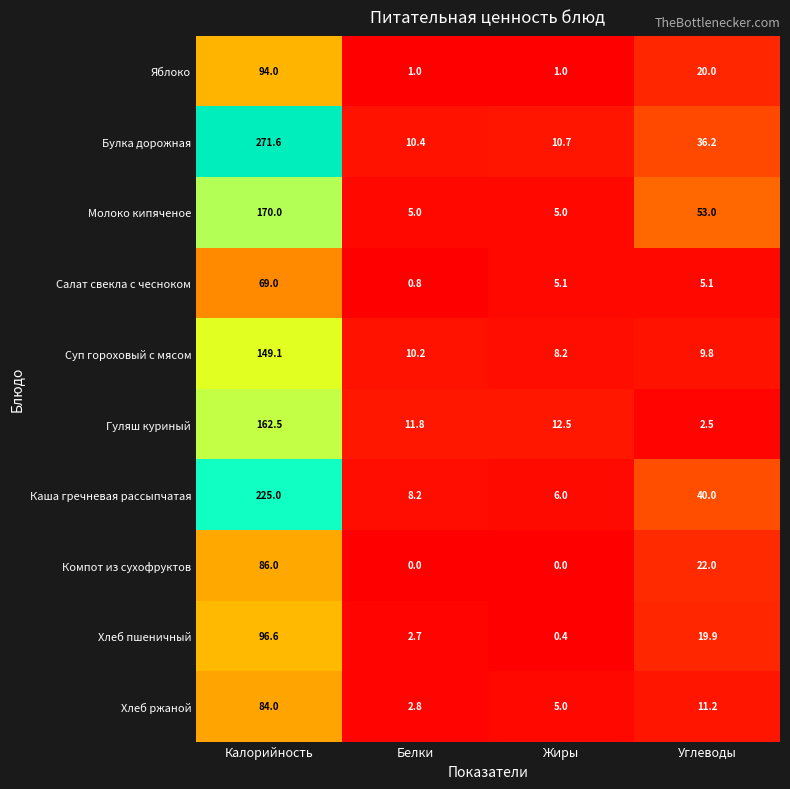

What is the total value across all series at Жиры?

53.9